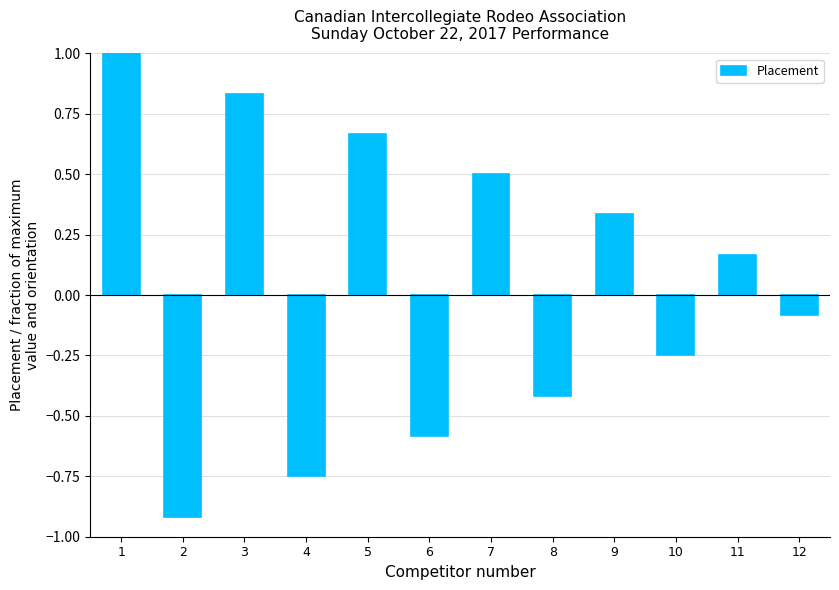

Where does the data first go above 0?

1